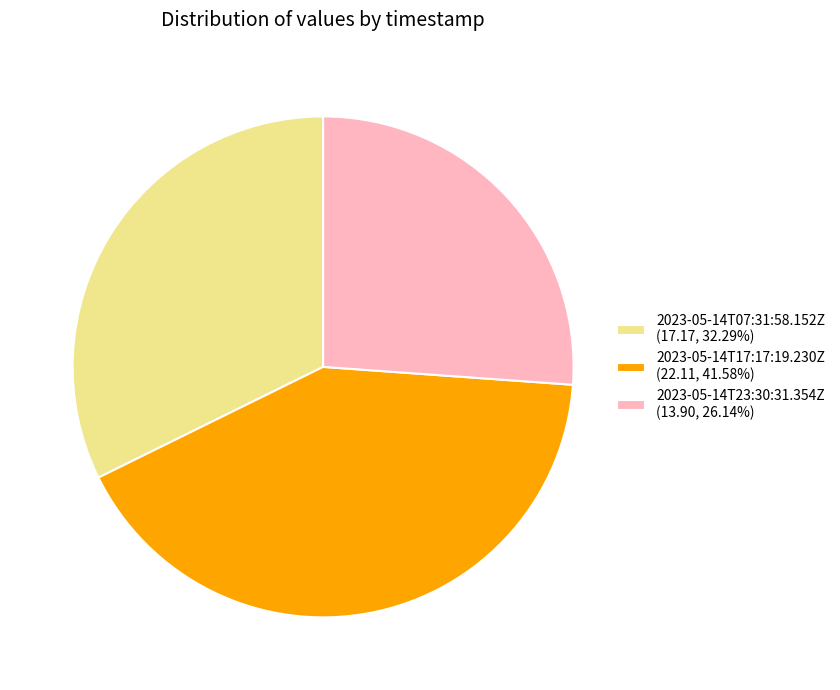

Does 2023-05-14T23:30:31.354Z account for over 50% of the chart?

No